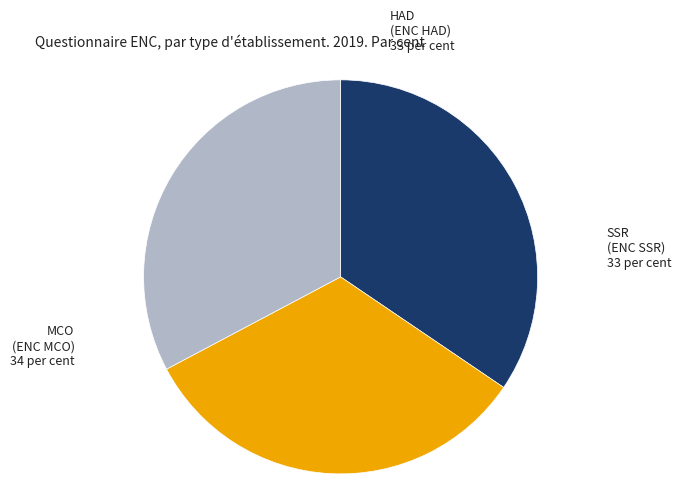

Is there any slice that represents more than half of the pie?

No